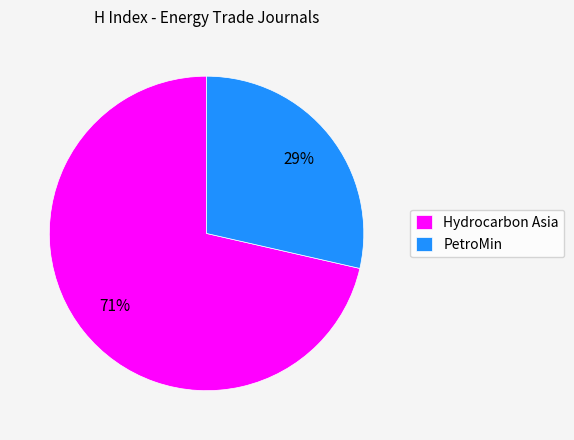

What is the ratio of the value at PetroMin to the value at Hydrocarbon Asia?

0.4